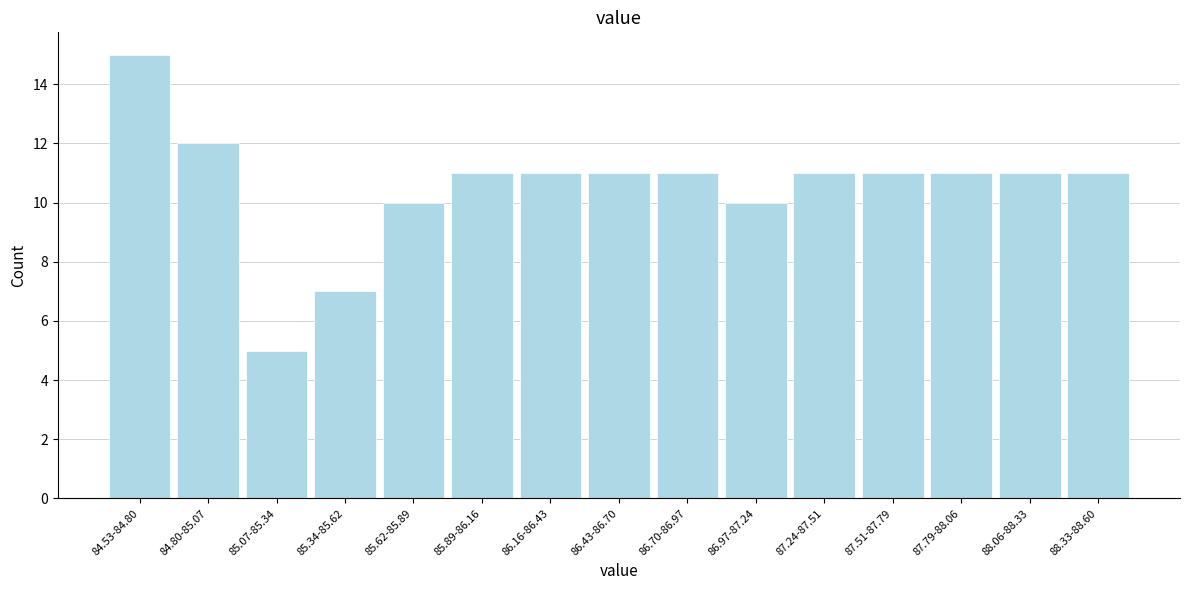

Reading right to left, extract all data points from this chart.

11	11	11	11	11	10	11	11	11	11	10	7	5	12	15